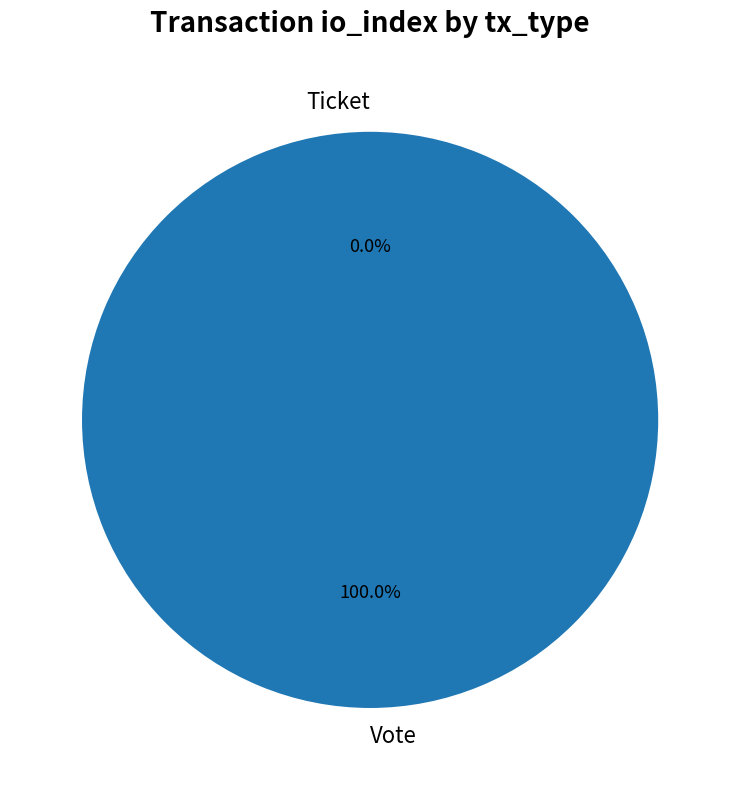

Which slice is the largest?

Vote